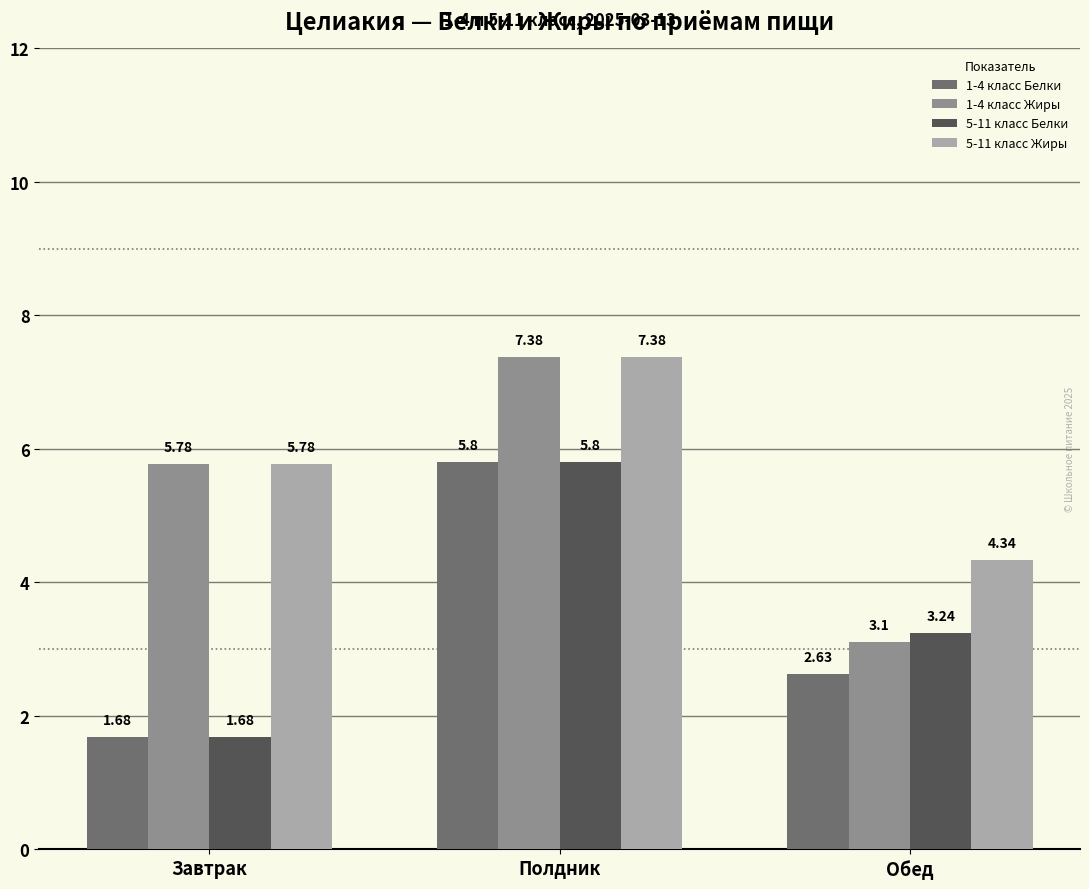

At which label does 5-11 класс Белки reach its peak?

Полдник